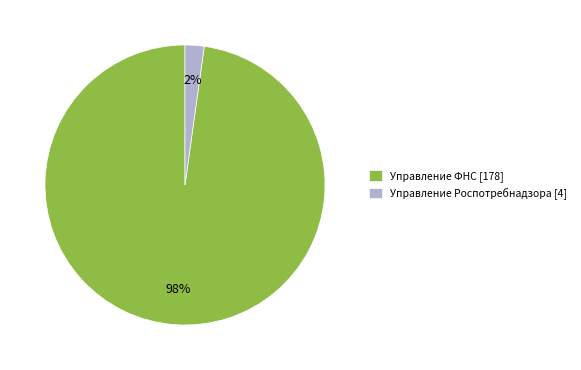

Is the sum of Управление Роспотребнадзора [4] and Управление ФНС [178] greater than half?

Yes